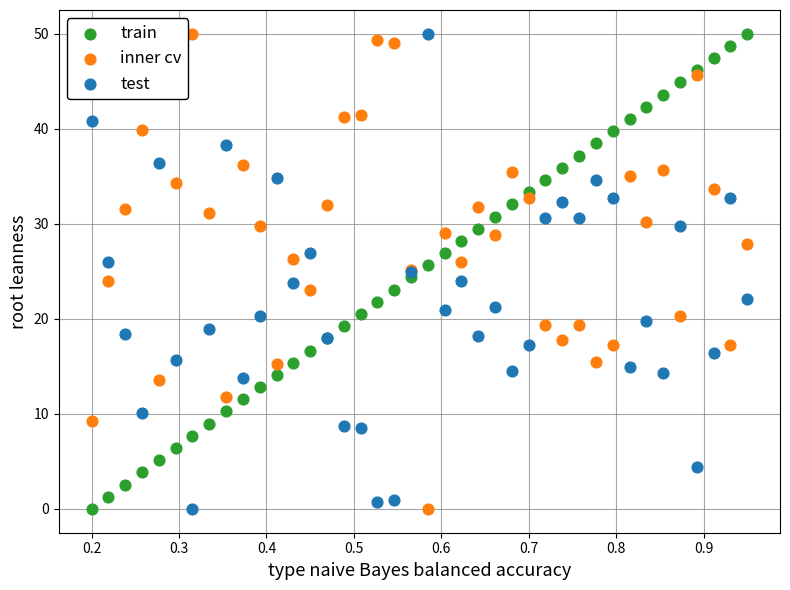

What is the X range (max minus min) for the scatter plot?

0.8